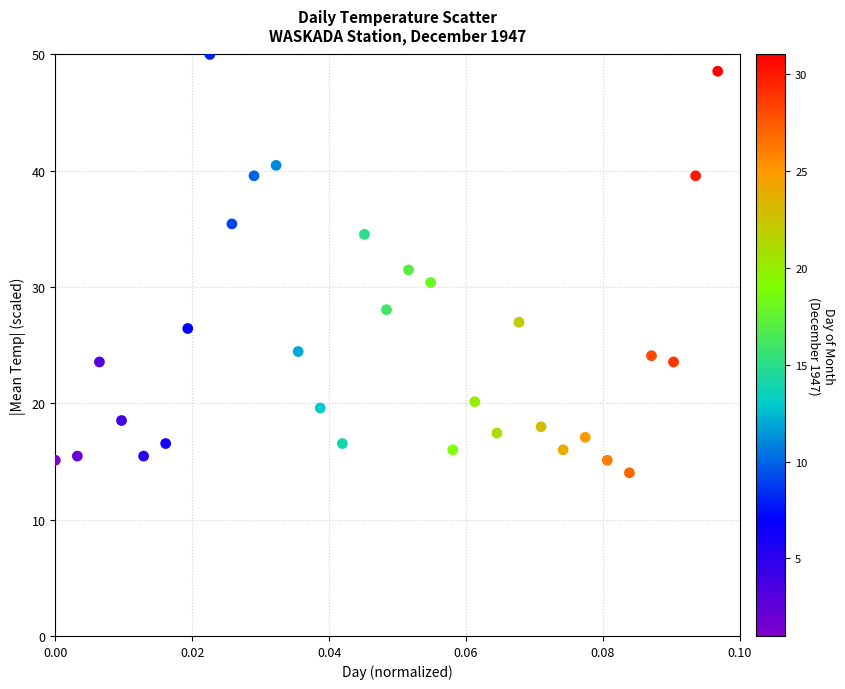

What Y value in the scatter plot is closest to 32?

31.5